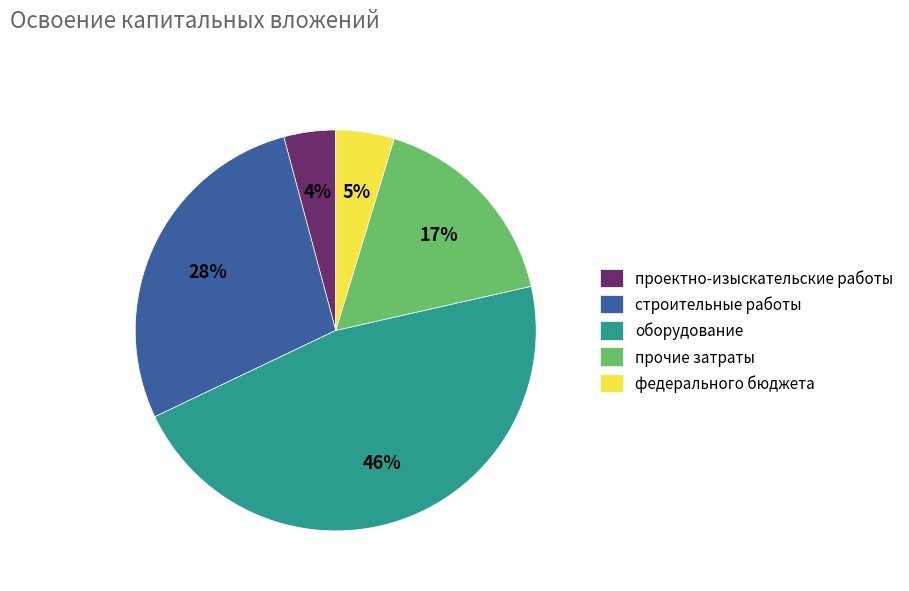

To the nearest percent, what portion does строительные работы represent?

28%